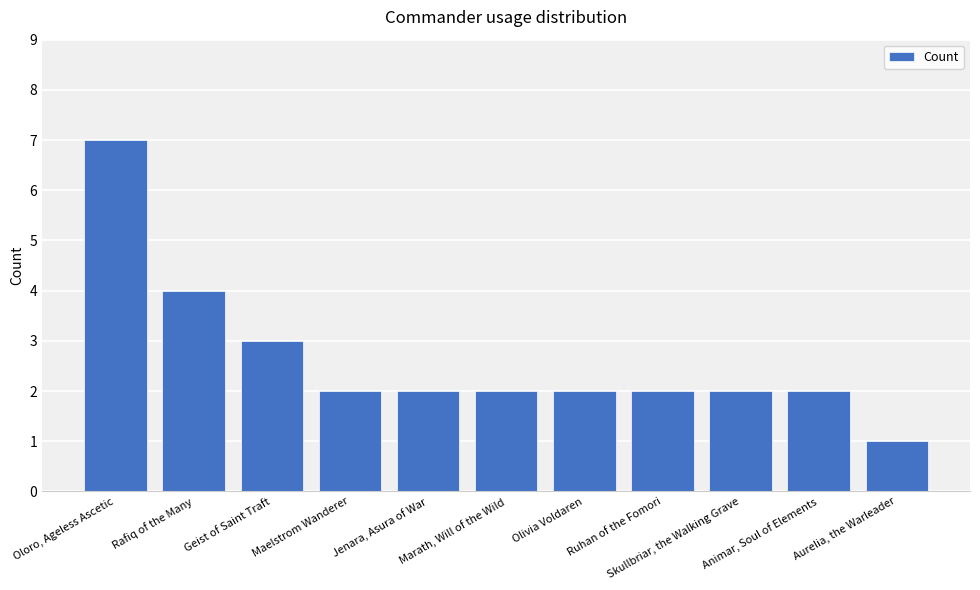

What is the difference between the maximum and minimum values?

6